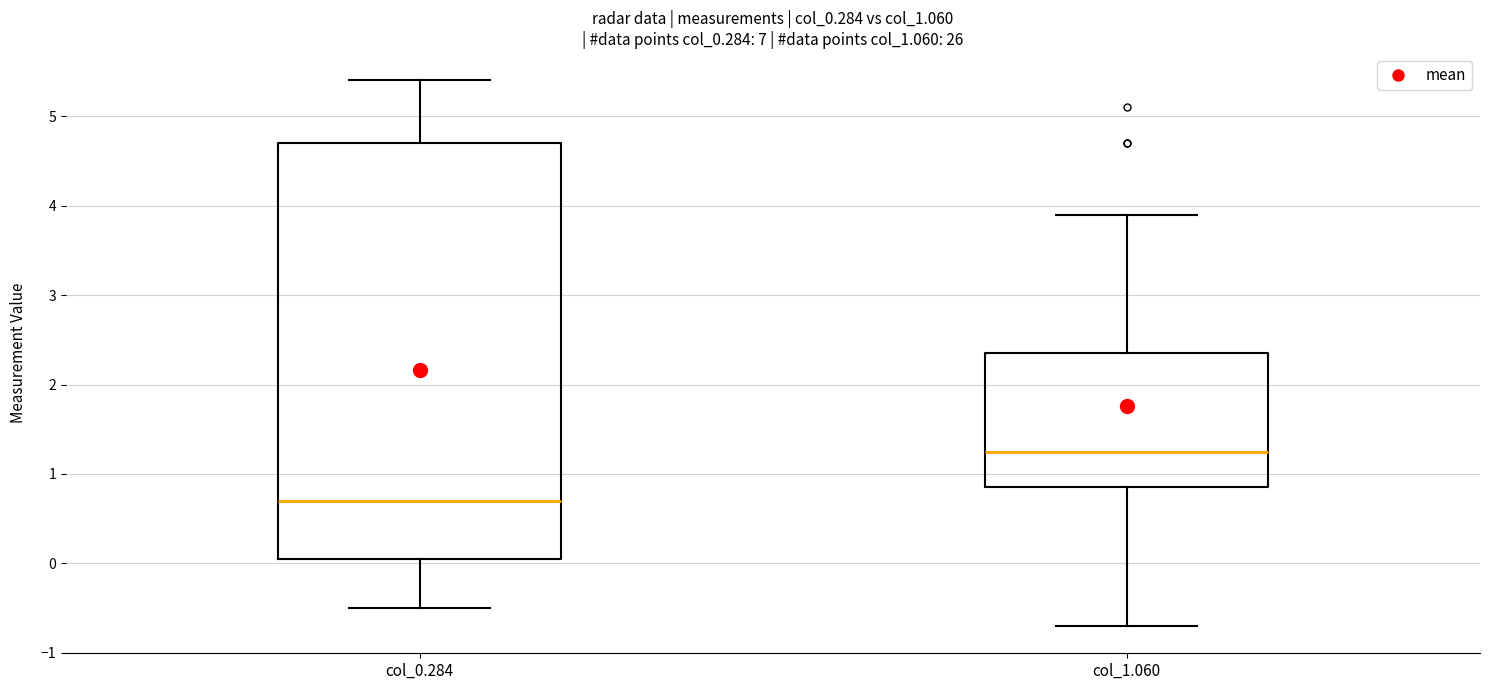

Where is the lower edge of the box for col_1.060 on the y-axis? The values are not printed on the chart, so give them approximately, as read against the axis.

0.9